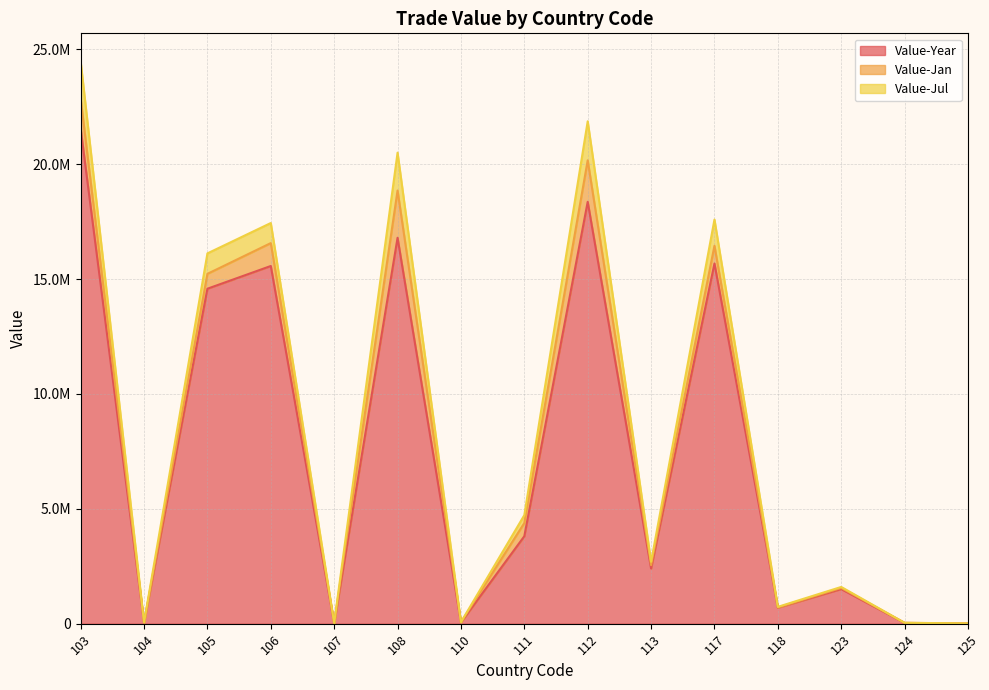

Rank the series by their maximum value, from lowest to highest.

Value-Jul, Value-Jan, Value-Year